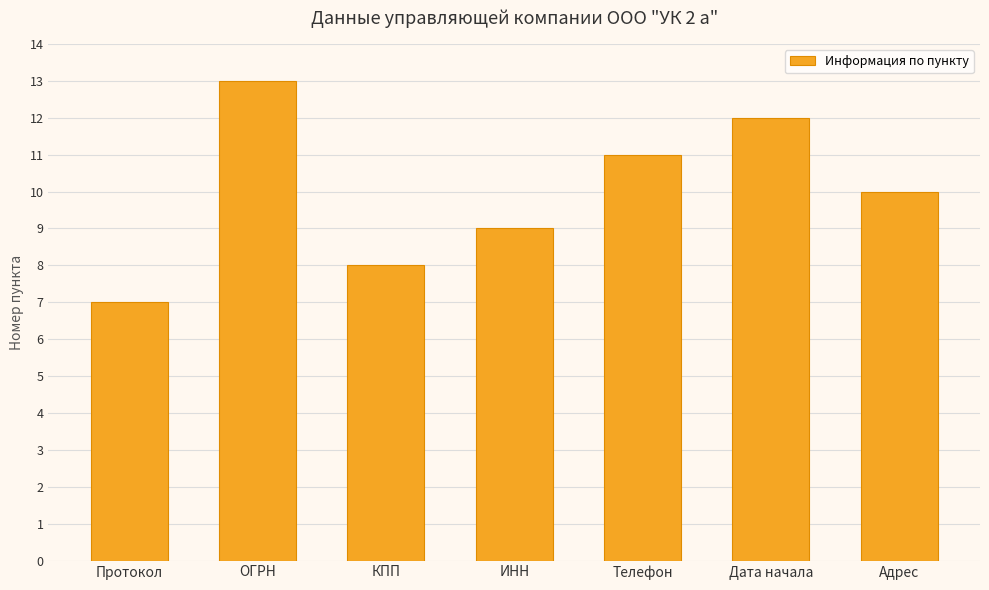

Rank the categories by value from highest to lowest.

ОГРН, Дата начала, Телефон, Адрес, ИНН, КПП, Протокол